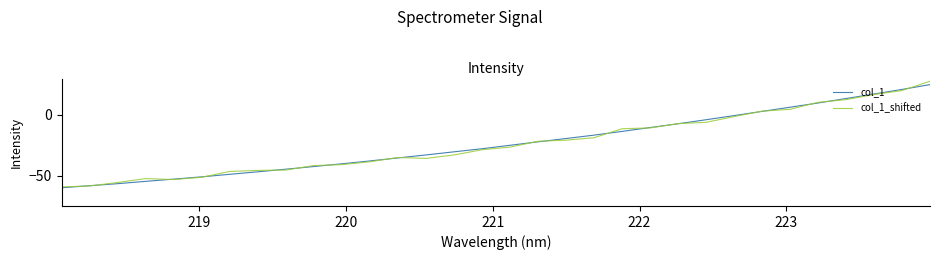

What is the smallest value displayed?

-60.0